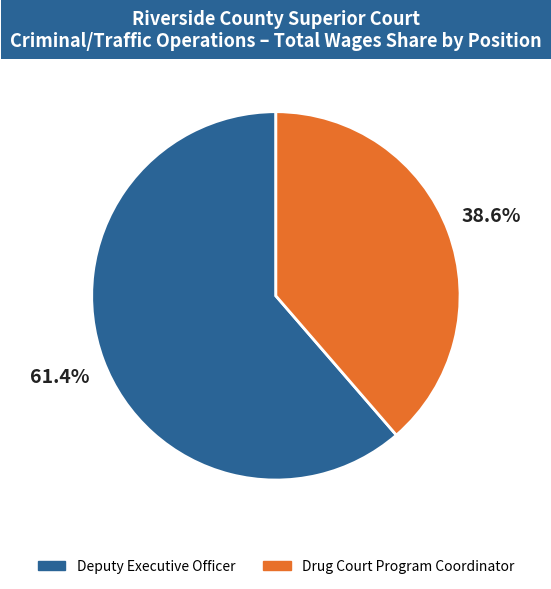

What percentage is NOT represented by Deputy Executive Officer?

38.6%